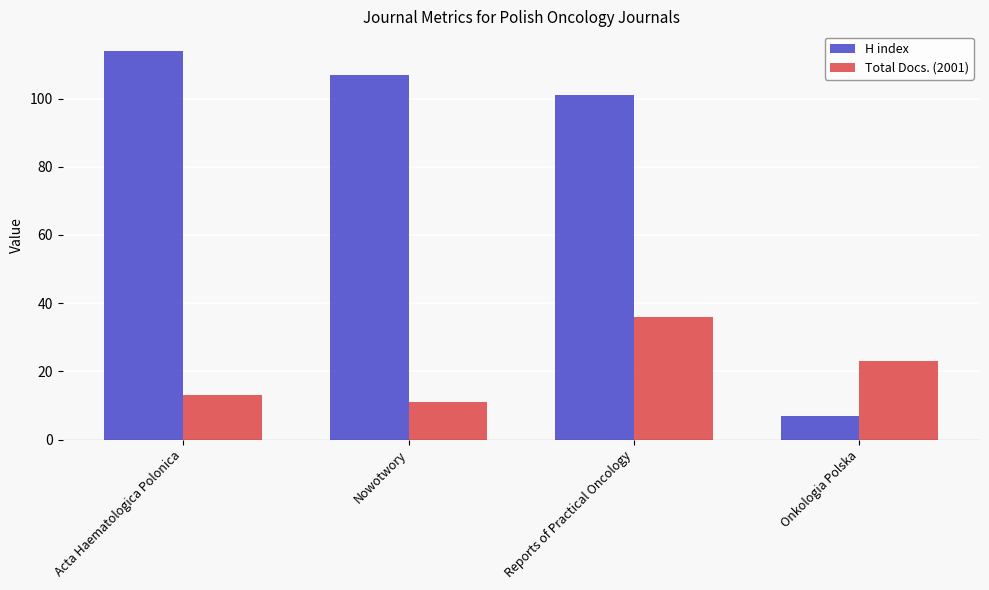

Does the chart contain any negative values?

No